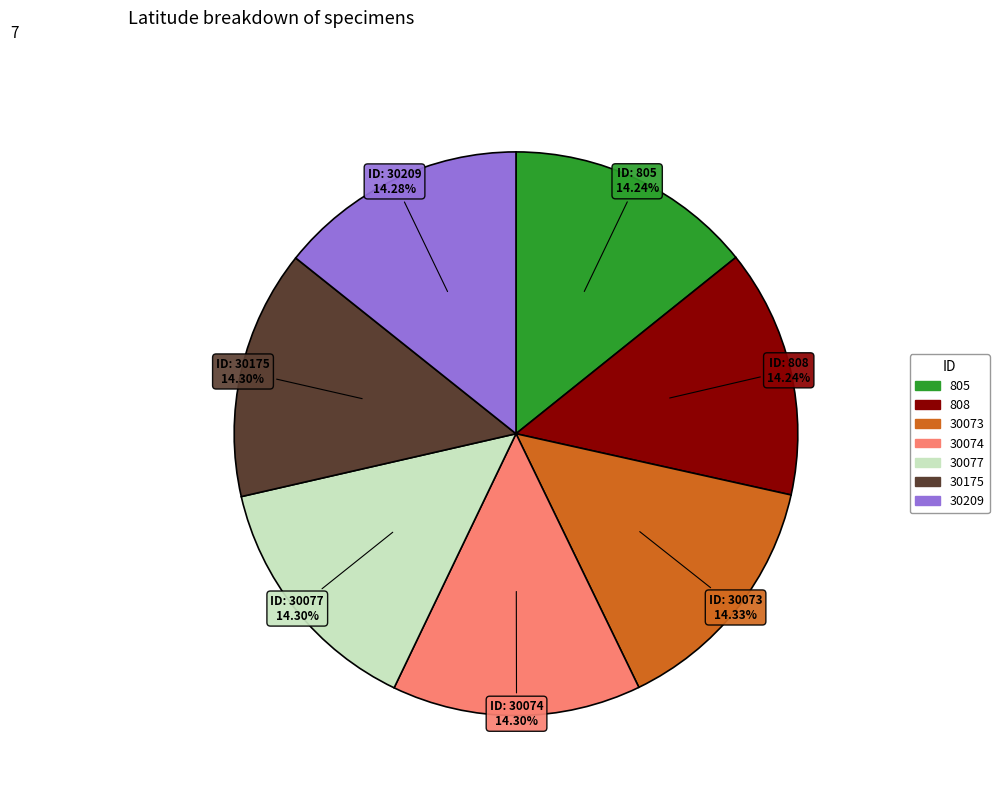

To the nearest percent, what portion does 805 represent?

14%